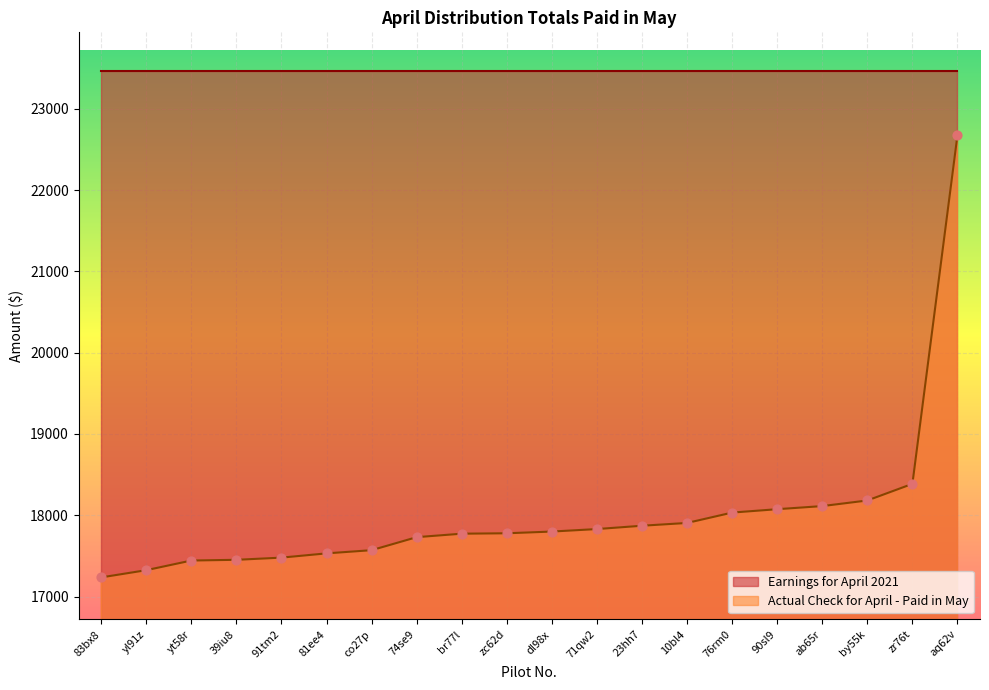

What is the change in value from 23hh7 to by55k?

+310.6